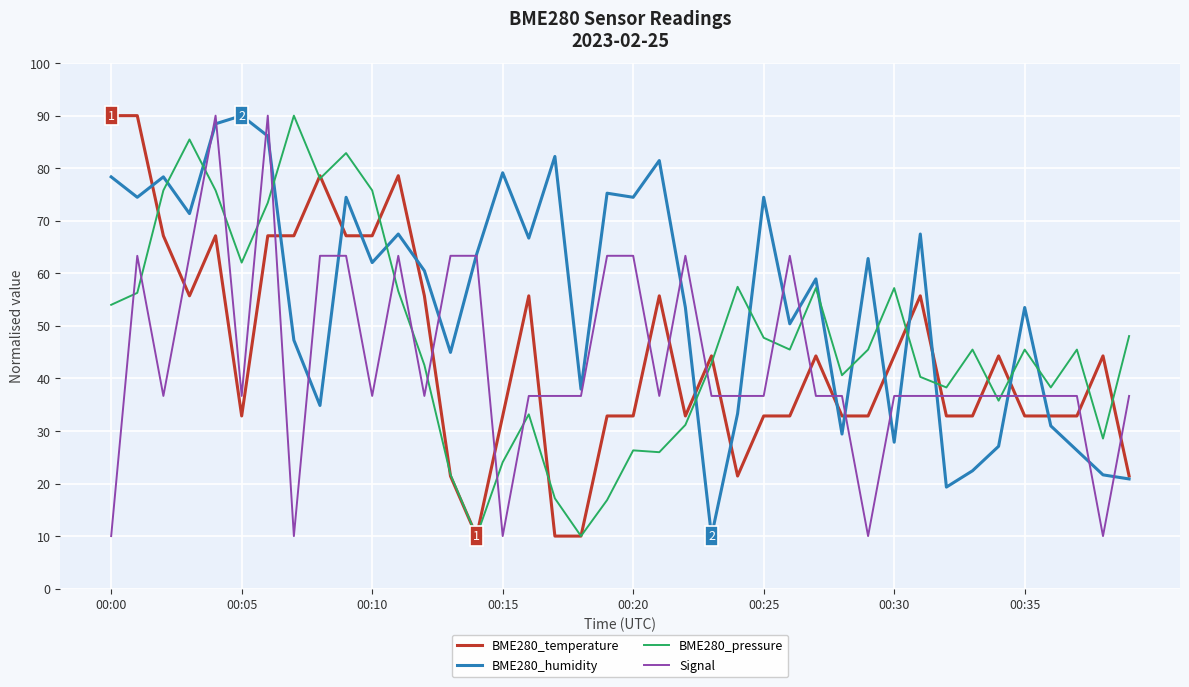

How many times do Signal and BME280_temperature cross each other?

17